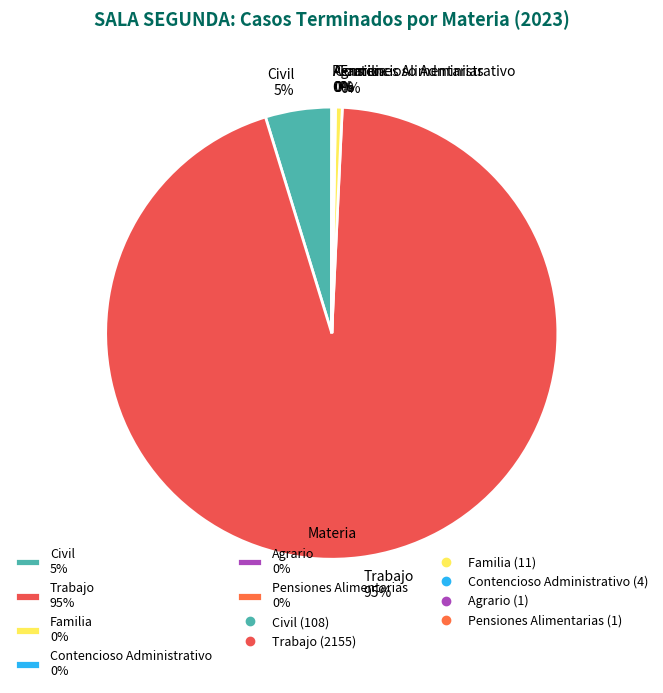

To the nearest percent, what is the average slice percentage?

17%